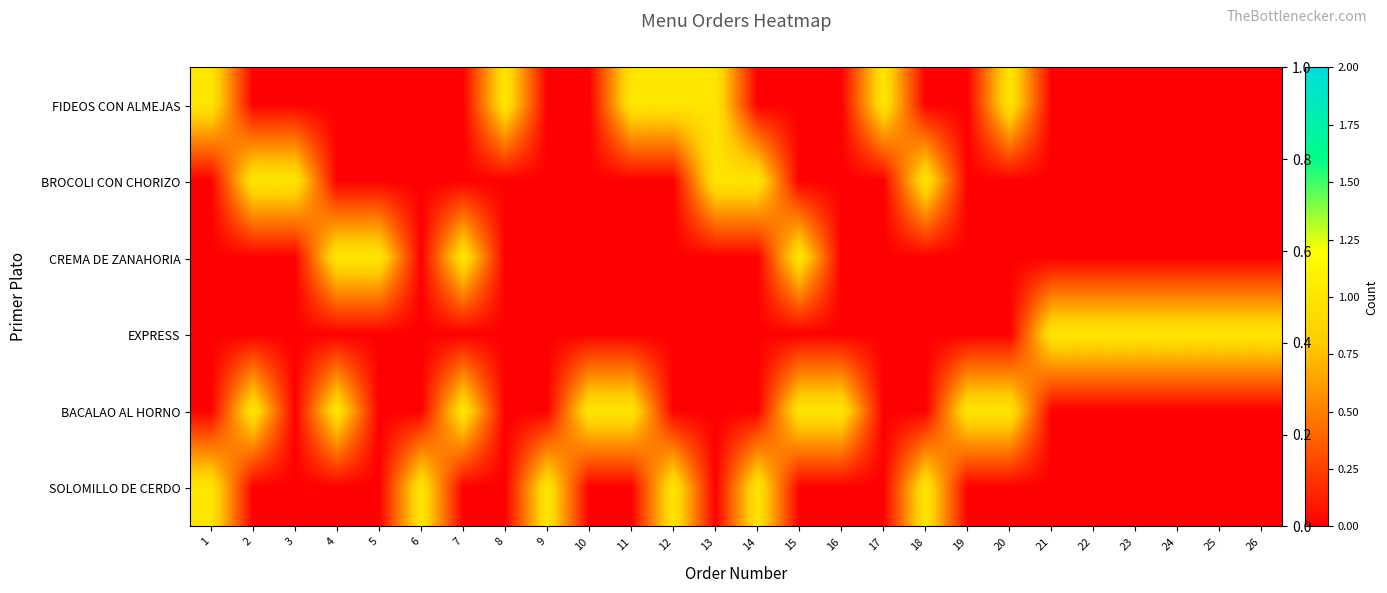

The FIDEOS CON ALMEJAS series shows 0 at 10. True or false?

True